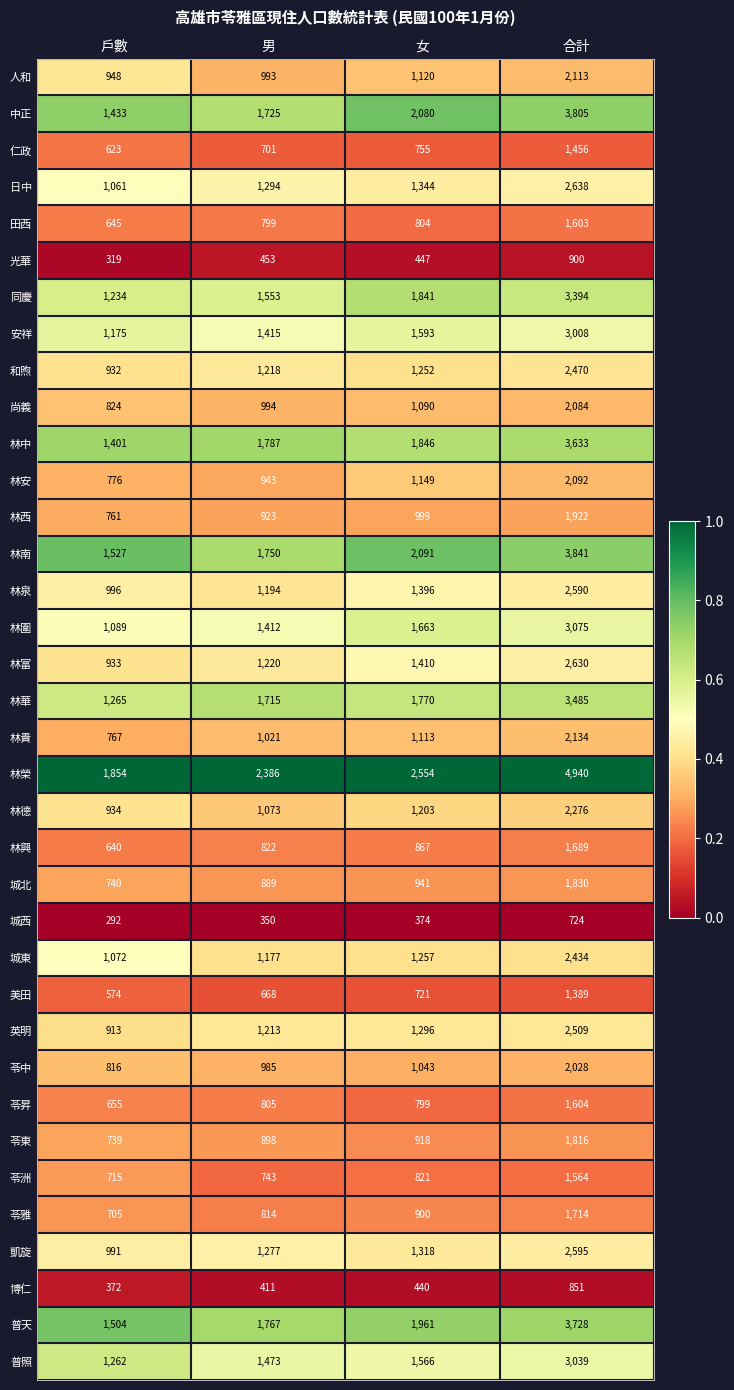

At which label does 苓昇 reach its minimum?

戶數